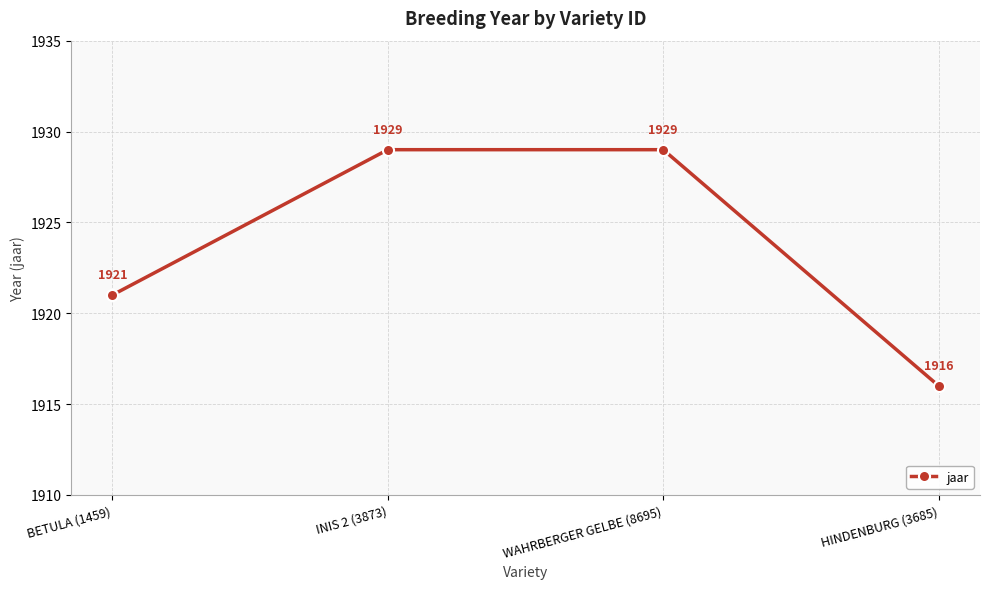

Count the values in the range 1921 to 1929.

3